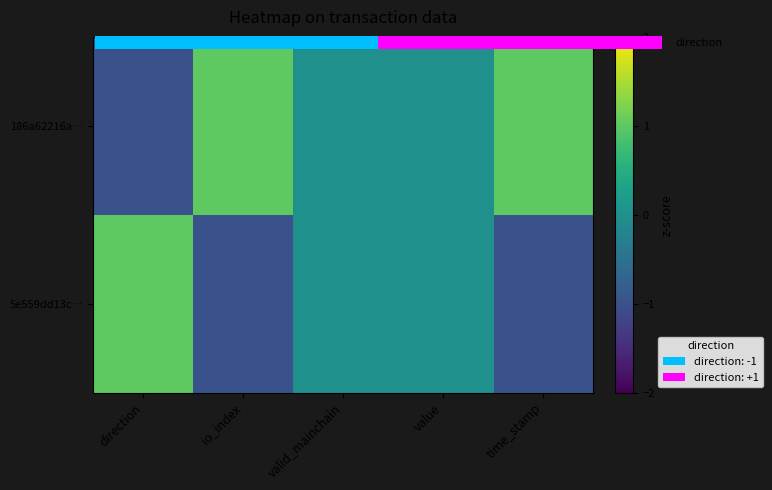

Is it true that 5e559dd13c… equals 0 at direction?

False